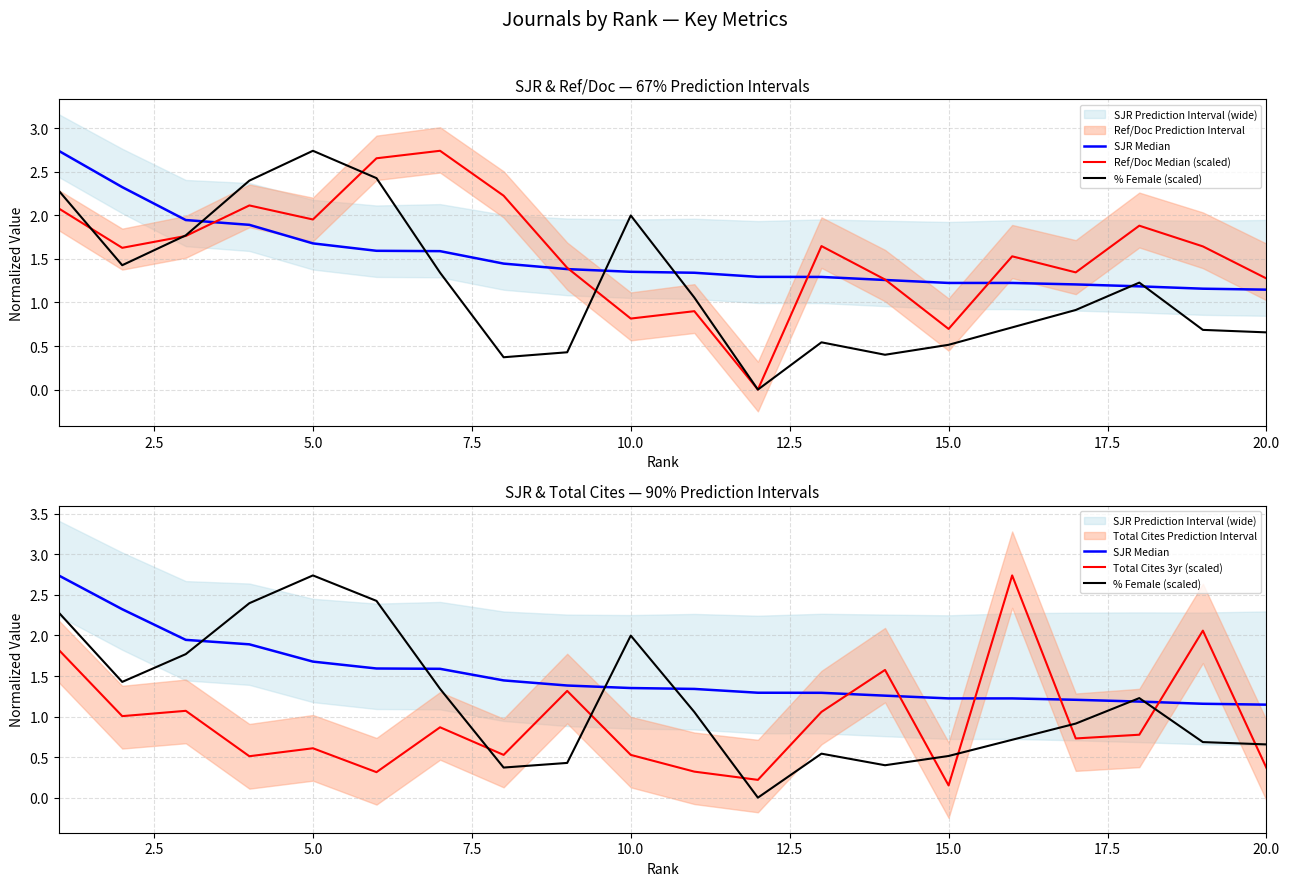

How many data points in % Female (scaled) are less than 1?

10